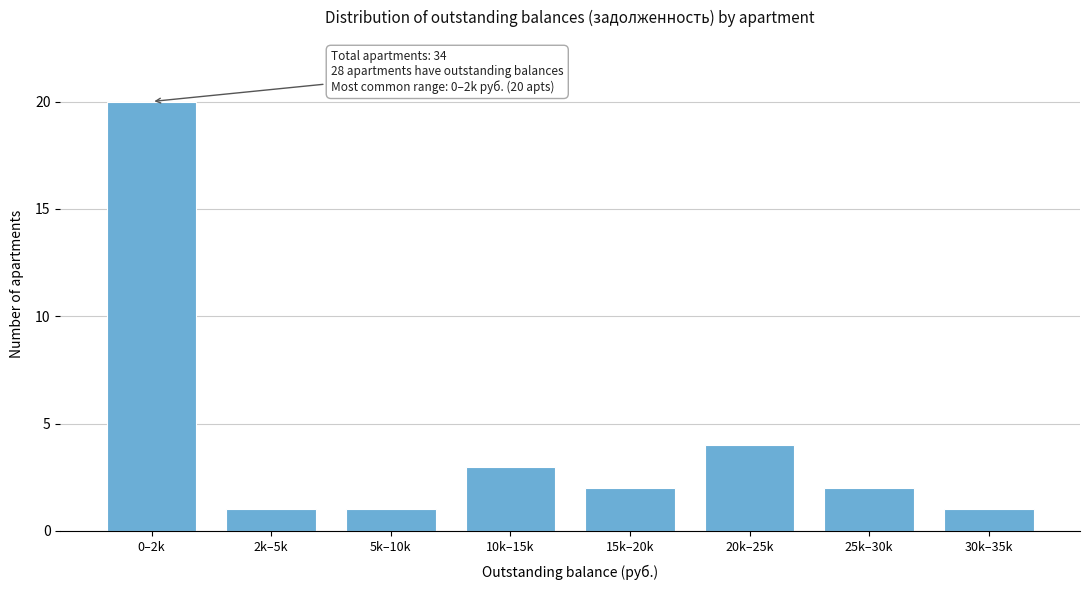

Reading right to left, list all the values displayed in this chart.

1	2	4	2	3	1	1	20